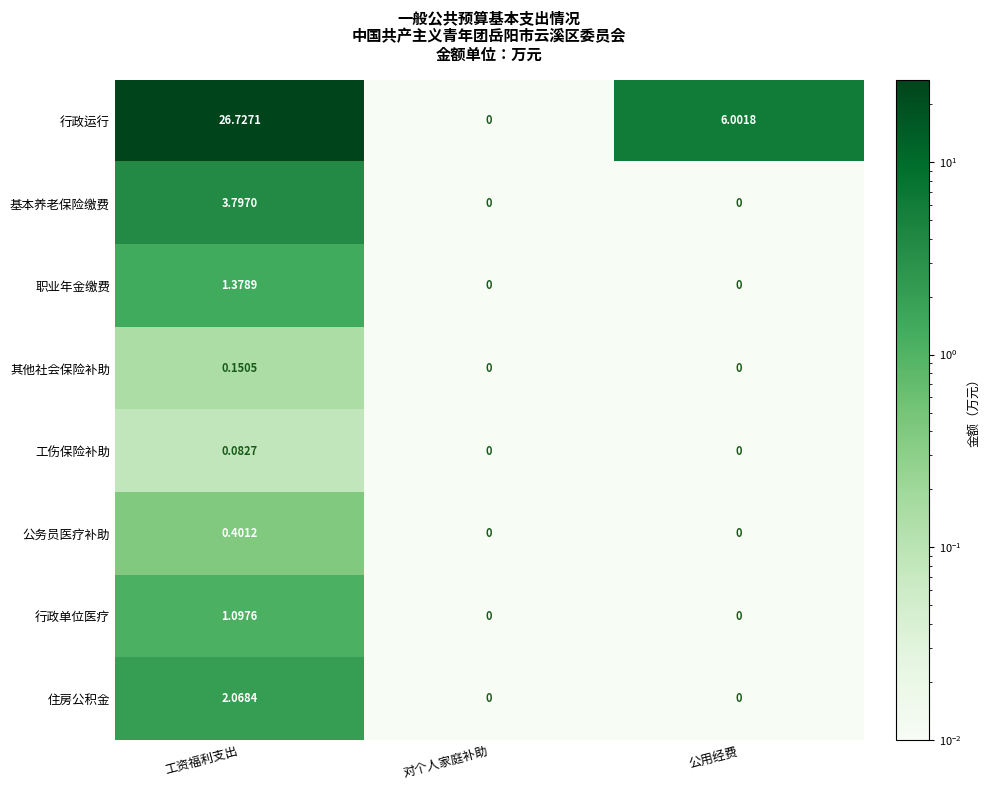

At which category is the sum across all series the highest?

工资福利支出